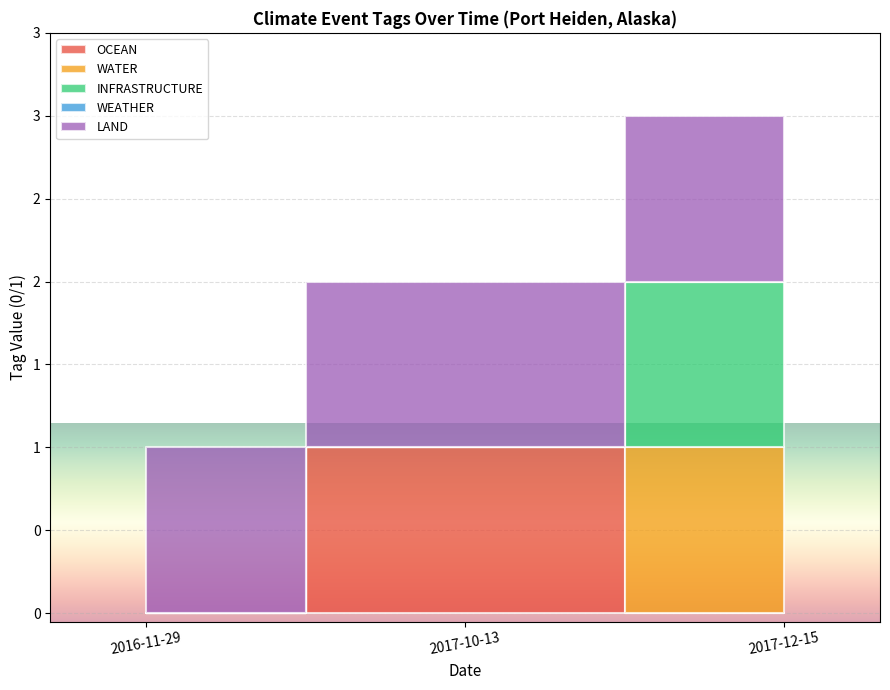

Which series has the widest spread of values?

OCEAN